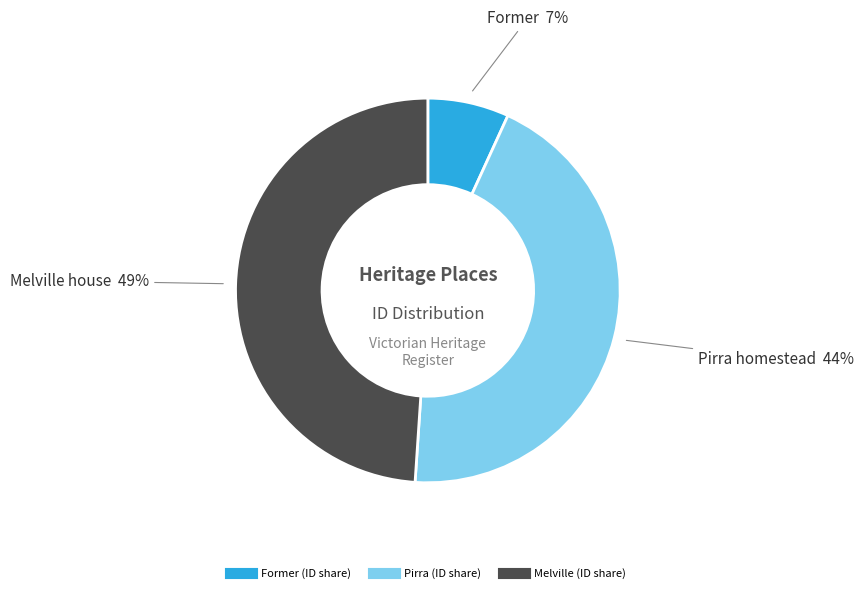

To the nearest percent, what is the difference between the largest and smallest slice percentages?

42%